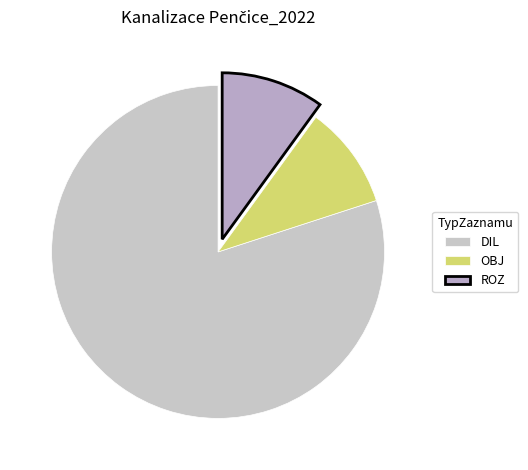

To the nearest percent, what portion does OBJ represent?

10%